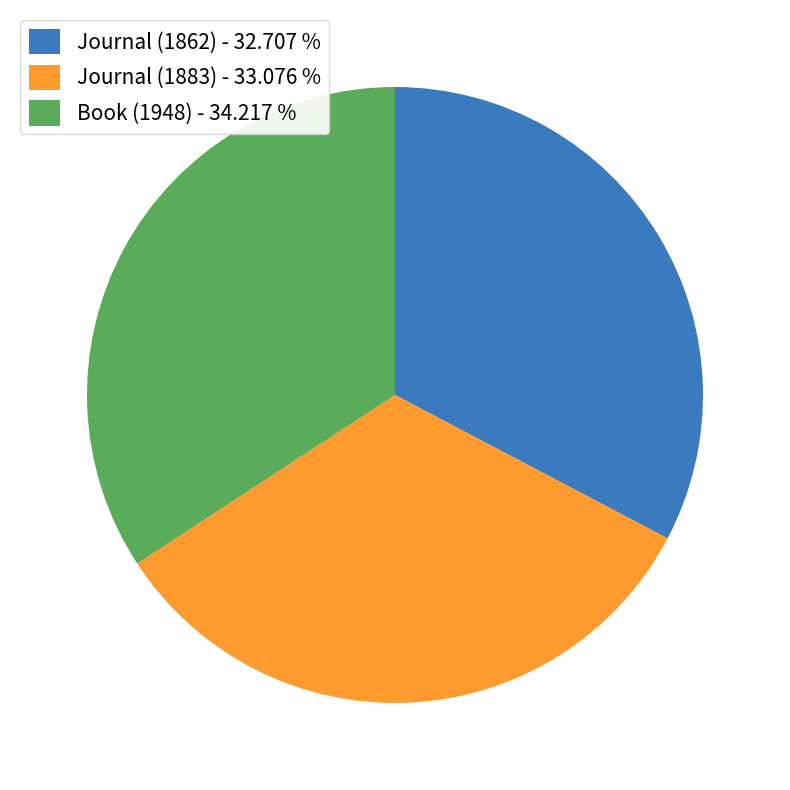

Does Book (1948) - 34.217 % represent more than half of the total?

No